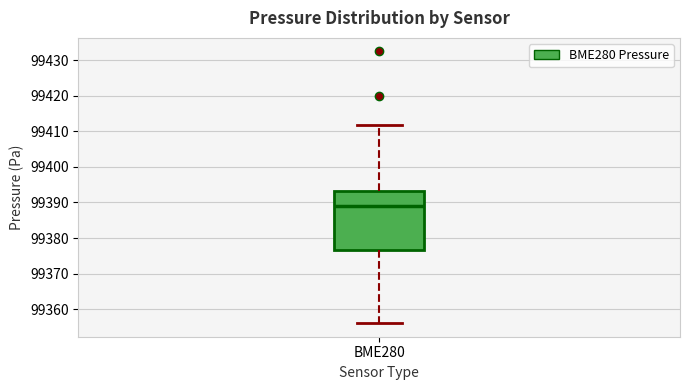

Read this box plot against the y-axis: the position of the median line, the range covered by the box, and the ends of both whiskers. The values are not printed on the chart, so give them approximately, as read against the axis.

median 99389, box 99377 to 99393, whiskers 99356 to 99412